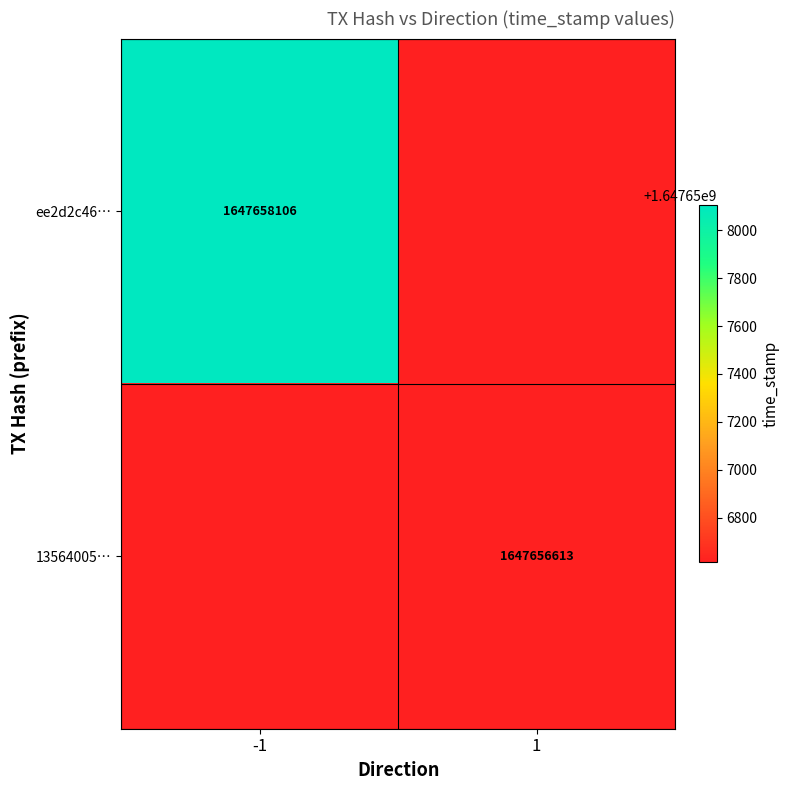

What is the spread (max minus min) of values at time_stamp?

1493